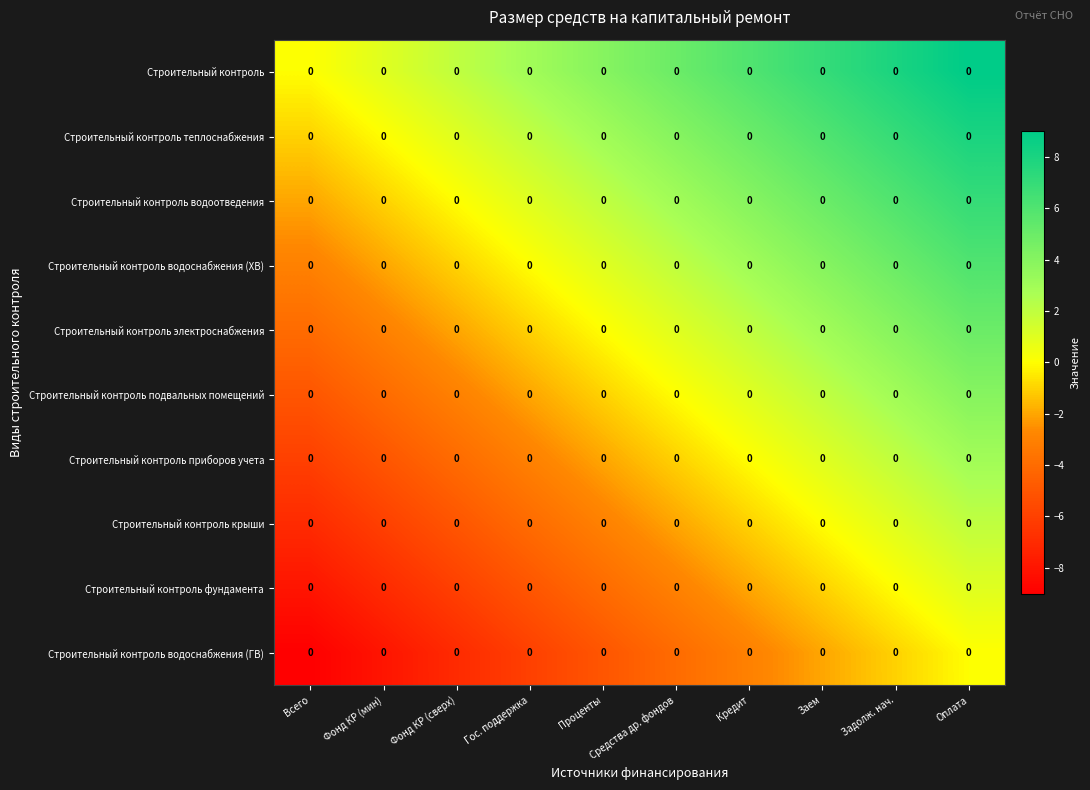

Rank the series by their maximum value, from highest to lowest.

Строительный контроль, Строительный контроль теплоснабжения, Строительный контроль водоотведения, Строительный контроль водоснабжения (ХВ), Строительный контроль электроснабжения, Строительный контроль подвальных помещений, Строительный контроль приборов учета, Строительный контроль крыши, Строительный контроль фундамента, Строительный контроль водоснабжения (ГВ)